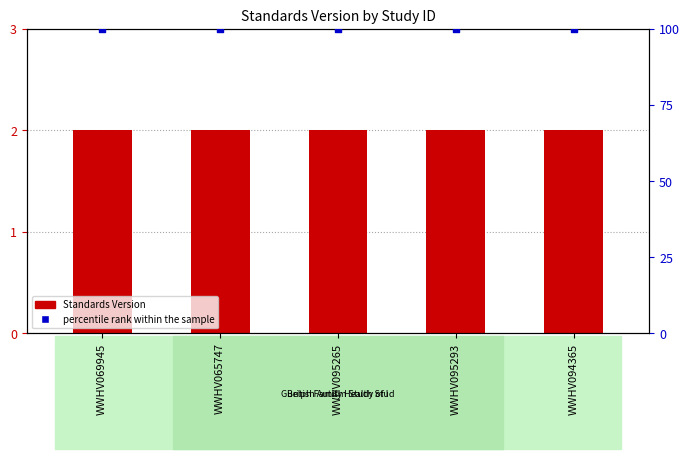

What is the total value across all series at WWHV094365?

102